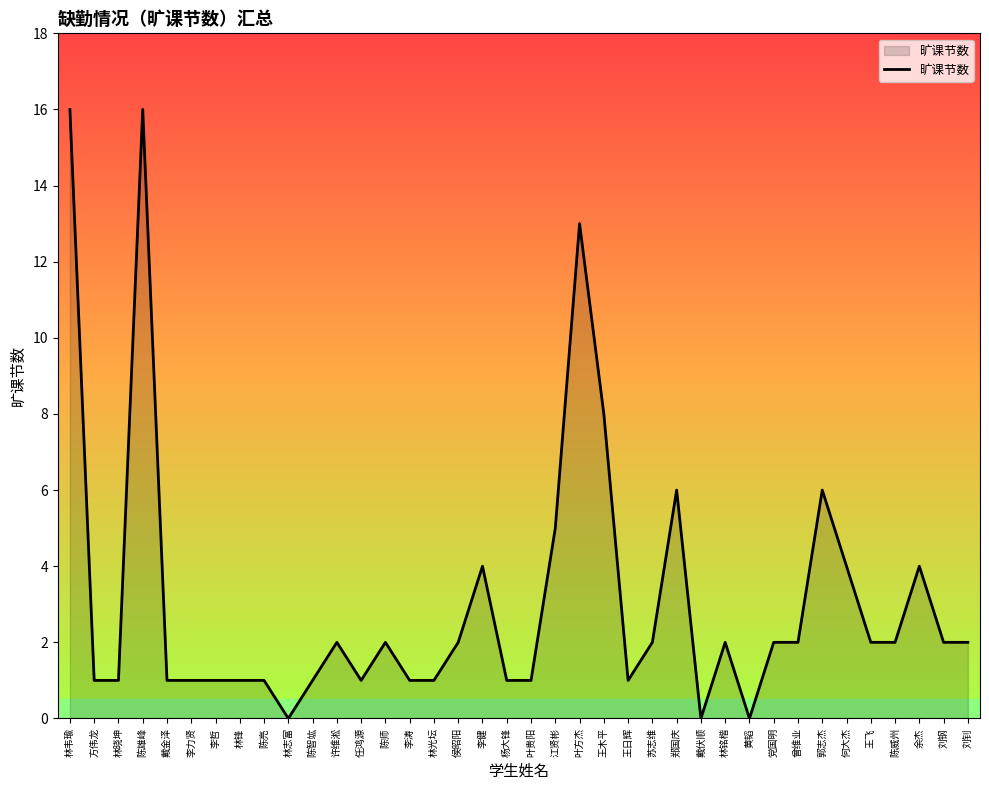

What is the approximate value at 王木平, to the nearest 10?

10